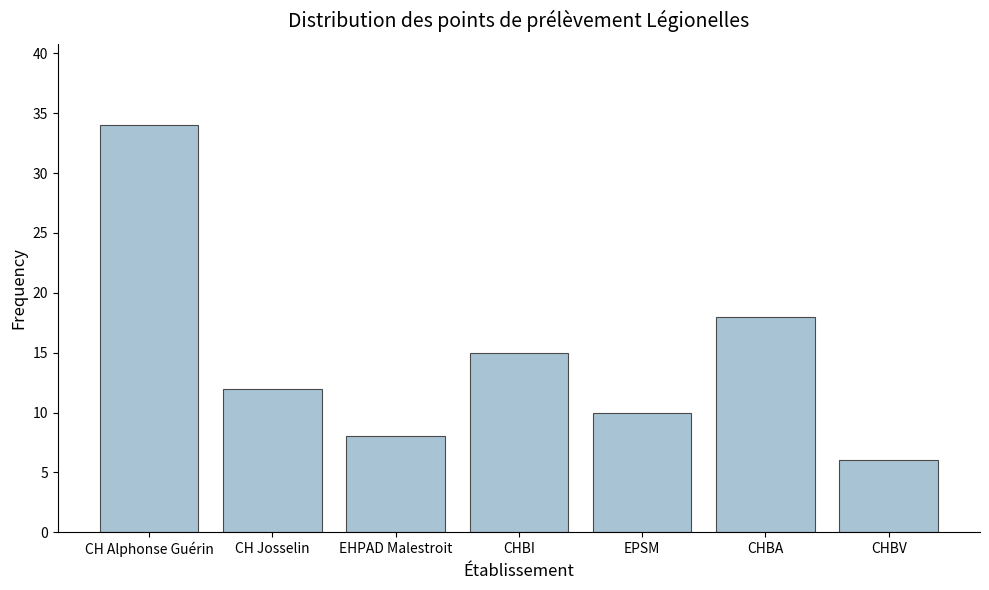

Reading right to left, list all the values displayed in this chart.

CHBV=6	CHBA=18	EPSM=10	CHBI=15	EHPAD Malestroit=8	CH Josselin=12	CH Alphonse Guérin=34